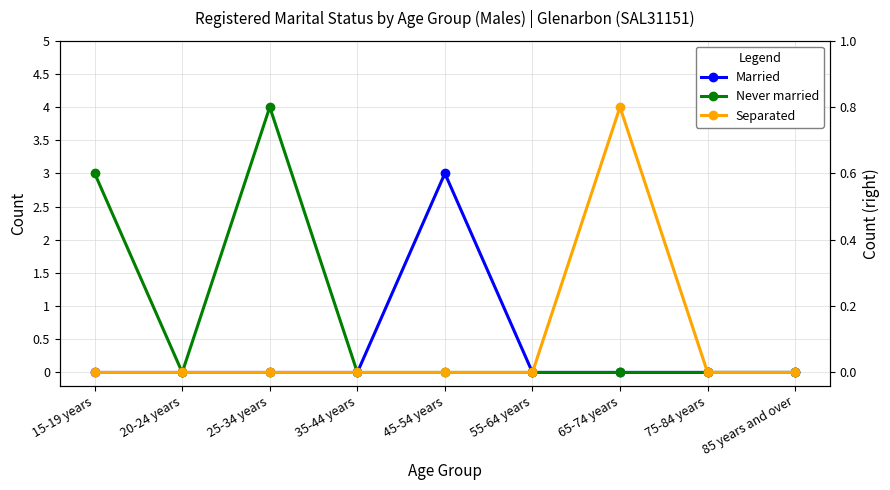

True or false: Married and Separated intersect in this chart.

False